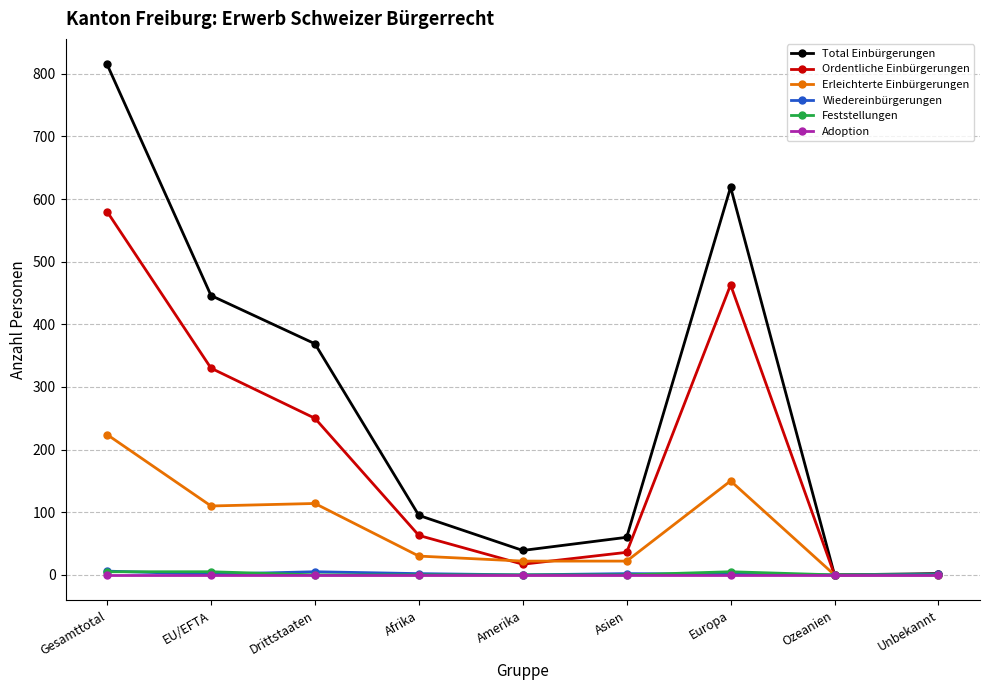

Which label corresponds to the largest value in the chart?

Gesamttotal